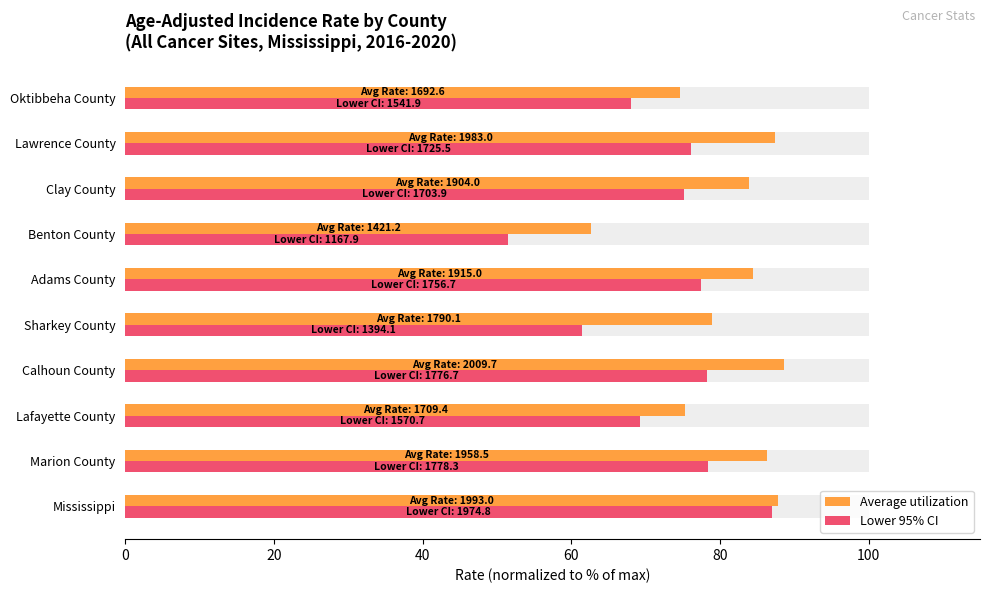

How many groups of bars are there?

10